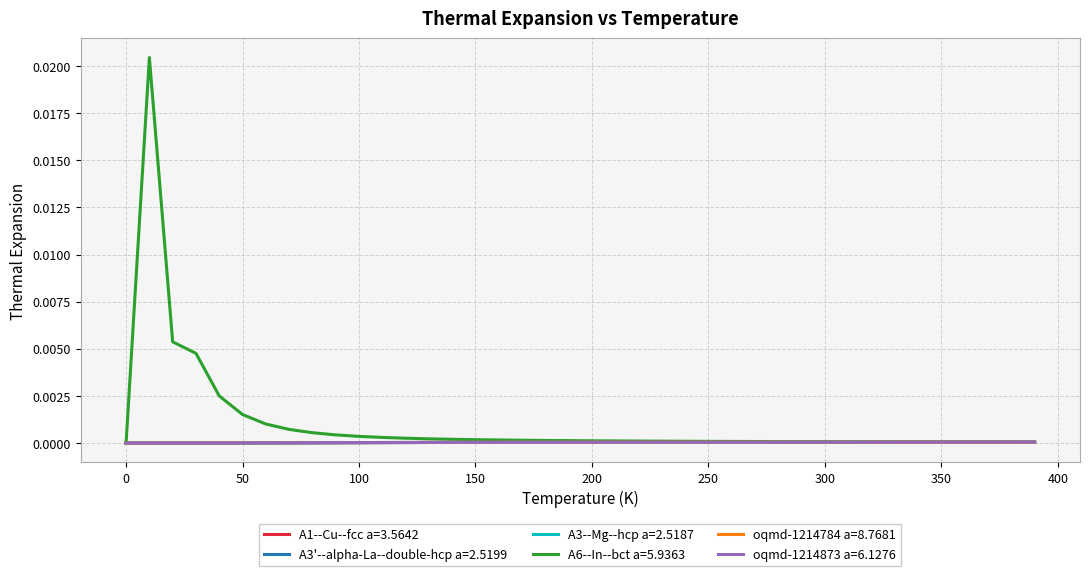

Which series has the widest spread of values?

A6--In--bct a=5.9363